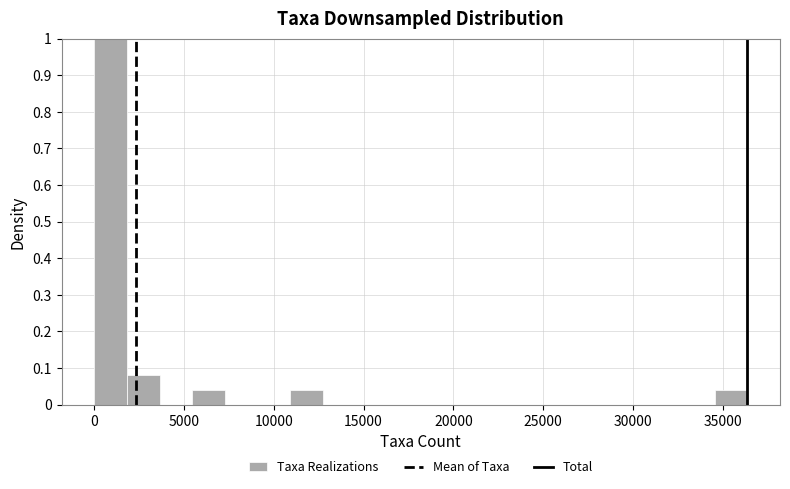

Around what value on the x-axis is the tallest bar? Give the approximate position of its centre, as read against the axis.

1000